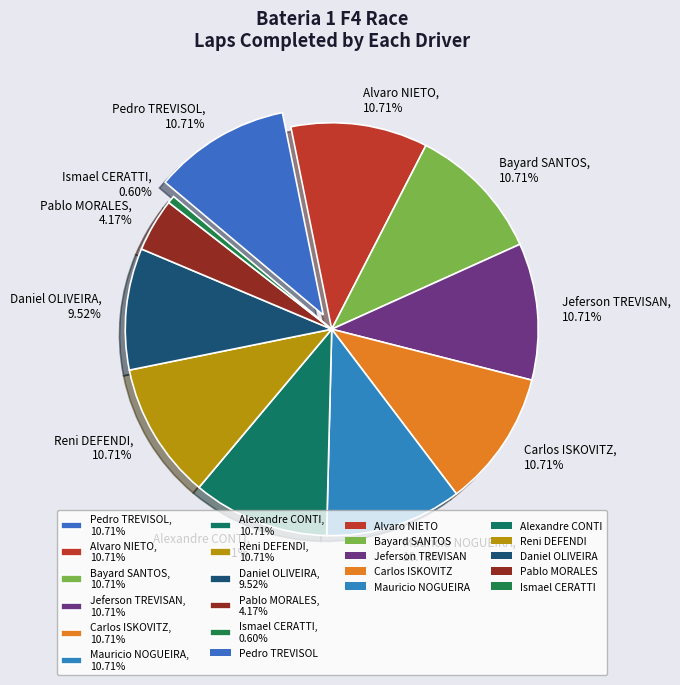

What percentage is NOT represented by Alvaro NIETO?

89.3%